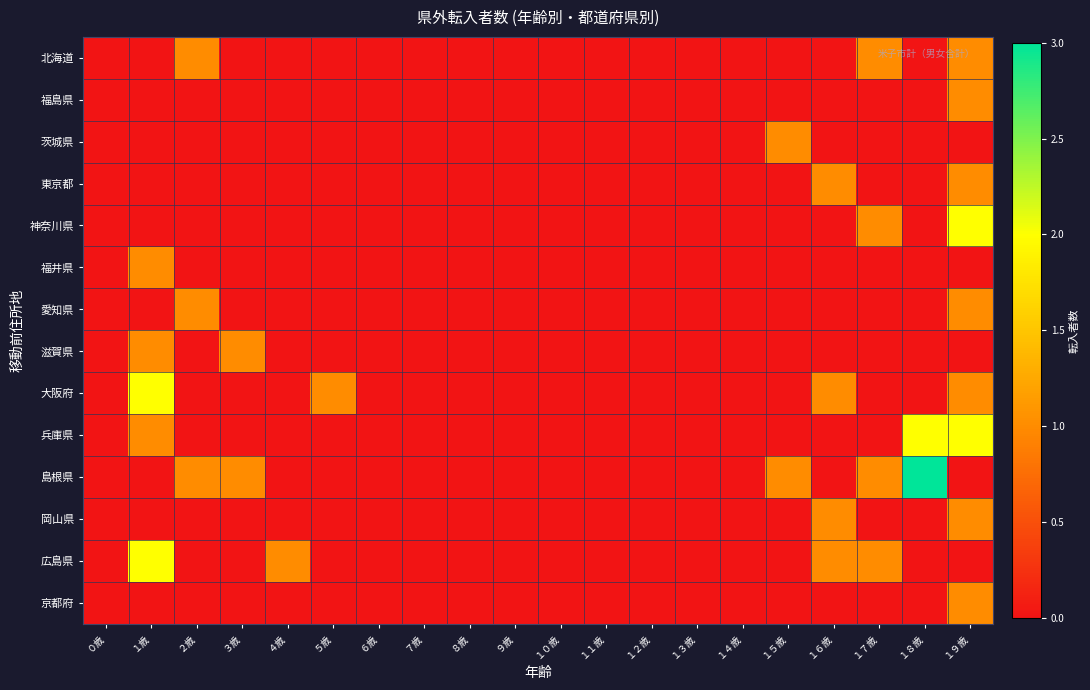

Reading right to left, extract all data points from this chart.

北海道: １９歳=1	１８歳=0	１７歳=1	１６歳=0	１５歳=0	１４歳=0	１３歳=0	１２歳=0	１１歳=0	１０歳=0	９歳=0	８歳=0	７歳=0	６歳=0	５歳=0	４歳=0	３歳=0	２歳=1	１歳=0	０歳=0
福島県: １９歳=1	１８歳=0	１７歳=0	１６歳=0	１５歳=0	１４歳=0	１３歳=0	１２歳=0	１１歳=0	１０歳=0	９歳=0	８歳=0	７歳=0	６歳=0	５歳=0	４歳=0	３歳=0	２歳=0	１歳=0	０歳=0
茨城県: １９歳=0	１８歳=0	１７歳=0	１６歳=0	１５歳=1	１４歳=0	１３歳=0	１２歳=0	１１歳=0	１０歳=0	９歳=0	８歳=0	７歳=0	６歳=0	５歳=0	４歳=0	３歳=0	２歳=0	１歳=0	０歳=0
東京都: １９歳=1	１８歳=0	１７歳=0	１６歳=1	１５歳=0	１４歳=0	１３歳=0	１２歳=0	１１歳=0	１０歳=0	９歳=0	８歳=0	７歳=0	６歳=0	５歳=0	４歳=0	３歳=0	２歳=0	１歳=0	０歳=0
神奈川県: １９歳=2	１８歳=0	１７歳=1	１６歳=0	１５歳=0	１４歳=0	１３歳=0	１２歳=0	１１歳=0	１０歳=0	９歳=0	８歳=0	７歳=0	６歳=0	５歳=0	４歳=0	３歳=0	２歳=0	１歳=0	０歳=0
福井県: １９歳=0	１８歳=0	１７歳=0	１６歳=0	１５歳=0	１４歳=0	１３歳=0	１２歳=0	１１歳=0	１０歳=0	９歳=0	８歳=0	７歳=0	６歳=0	５歳=0	４歳=0	３歳=0	２歳=0	１歳=1	０歳=0
愛知県: １９歳=1	１８歳=0	１７歳=0	１６歳=0	１５歳=0	１４歳=0	１３歳=0	１２歳=0	１１歳=0	１０歳=0	９歳=0	８歳=0	７歳=0	６歳=0	５歳=0	４歳=0	３歳=0	２歳=1	１歳=0	０歳=0
滋賀県: １９歳=0	１８歳=0	１７歳=0	１６歳=0	１５歳=0	１４歳=0	１３歳=0	１２歳=0	１１歳=0	１０歳=0	９歳=0	８歳=0	７歳=0	６歳=0	５歳=0	４歳=0	３歳=1	２歳=0	１歳=1	０歳=0
大阪府: １９歳=1	１８歳=0	１７歳=0	１６歳=1	１５歳=0	１４歳=0	１３歳=0	１２歳=0	１１歳=0	１０歳=0	９歳=0	８歳=0	７歳=0	６歳=0	５歳=1	４歳=0	３歳=0	２歳=0	１歳=2	０歳=0
兵庫県: １９歳=2	１８歳=2	１７歳=0	１６歳=0	１５歳=0	１４歳=0	１３歳=0	１２歳=0	１１歳=0	１０歳=0	９歳=0	８歳=0	７歳=0	６歳=0	５歳=0	４歳=0	３歳=0	２歳=0	１歳=1	０歳=0
島根県: １９歳=0	１８歳=3	１７歳=1	１６歳=0	１５歳=1	１４歳=0	１３歳=0	１２歳=0	１１歳=0	１０歳=0	９歳=0	８歳=0	７歳=0	６歳=0	５歳=0	４歳=0	３歳=1	２歳=1	１歳=0	０歳=0
岡山県: １９歳=1	１８歳=0	１７歳=0	１６歳=1	１５歳=0	１４歳=0	１３歳=0	１２歳=0	１１歳=0	１０歳=0	９歳=0	８歳=0	７歳=0	６歳=0	５歳=0	４歳=0	３歳=0	２歳=0	１歳=0	０歳=0
広島県: １９歳=0	１８歳=0	１７歳=1	１６歳=1	１５歳=0	１４歳=0	１３歳=0	１２歳=0	１１歳=0	１０歳=0	９歳=0	８歳=0	７歳=0	６歳=0	５歳=0	４歳=1	３歳=0	２歳=0	１歳=2	０歳=0
京都府: １９歳=1	１８歳=0	１７歳=0	１６歳=0	１５歳=0	１４歳=0	１３歳=0	１２歳=0	１１歳=0	１０歳=0	９歳=0	８歳=0	７歳=0	６歳=0	５歳=0	４歳=0	３歳=0	２歳=0	１歳=0	０歳=0